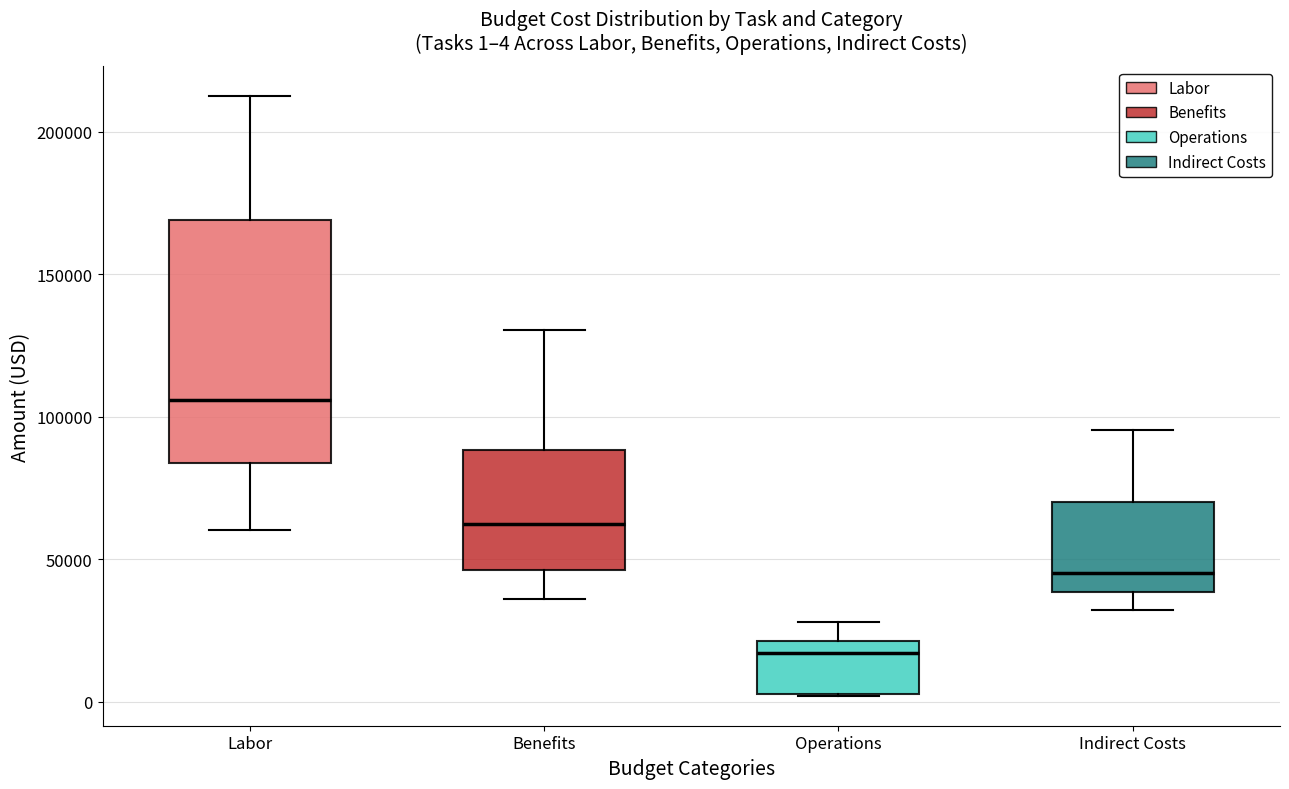

Which box has the lowest median line?

Operations